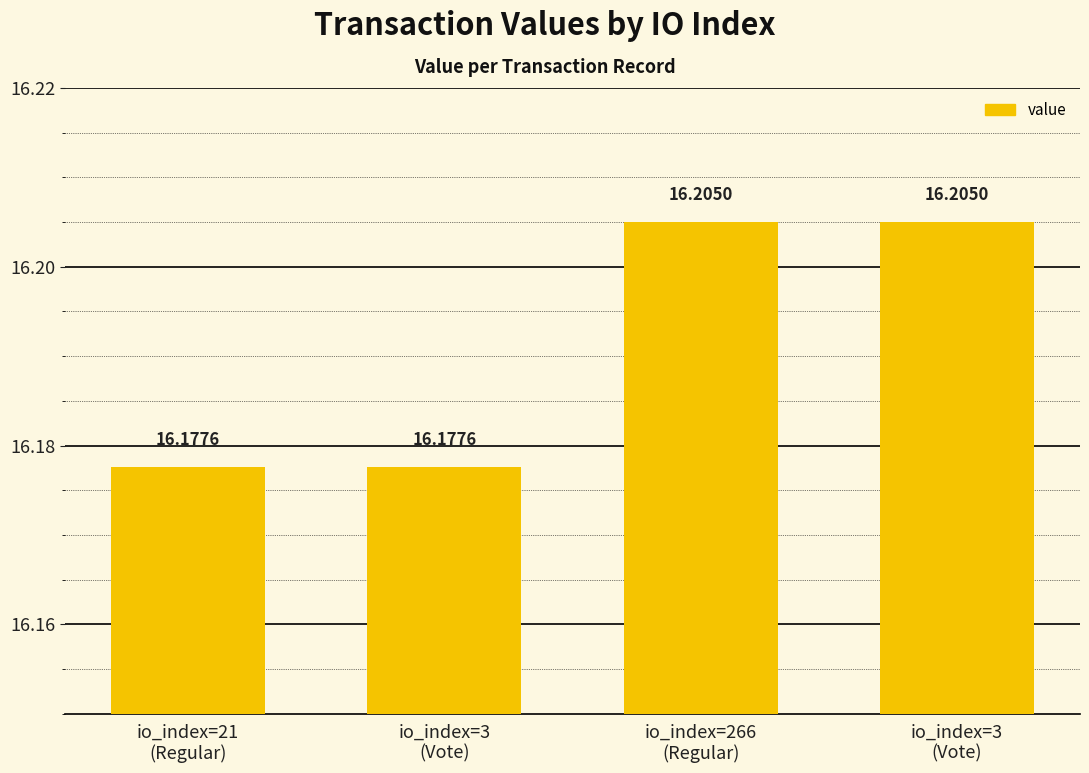

Are the bars horizontal?

No